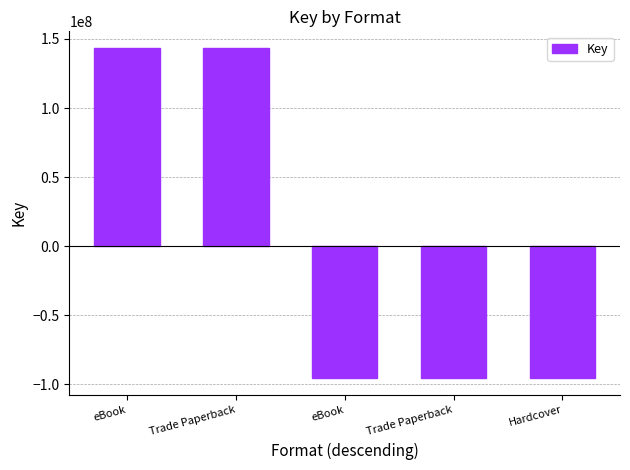

Rank the categories by value from highest to lowest.

eBook, Trade Paperback, eBook, Trade Paperback, Hardcover